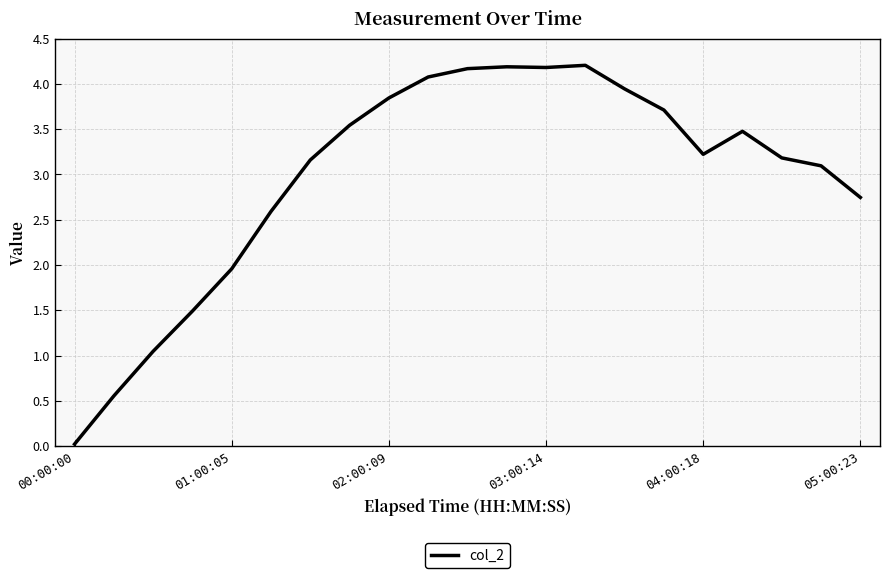

What is the difference between the maximum and minimum values?

4.2